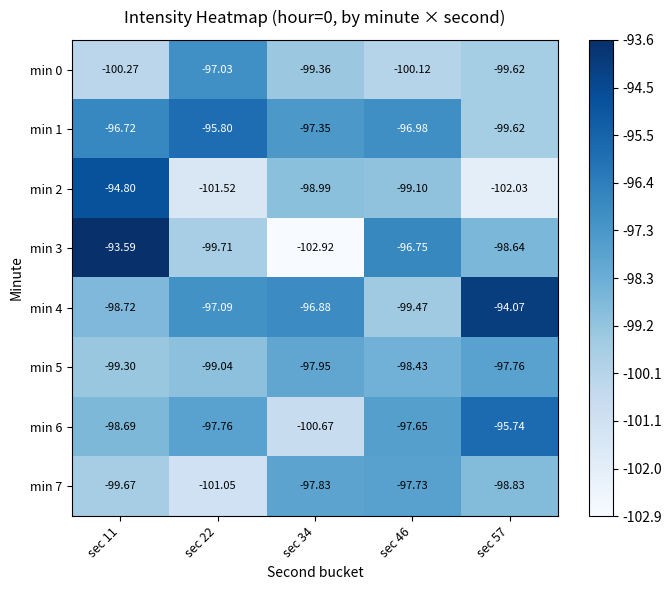

Is the value of min 0 at sec 34 greater than the value of min 2 at sec 34?

No